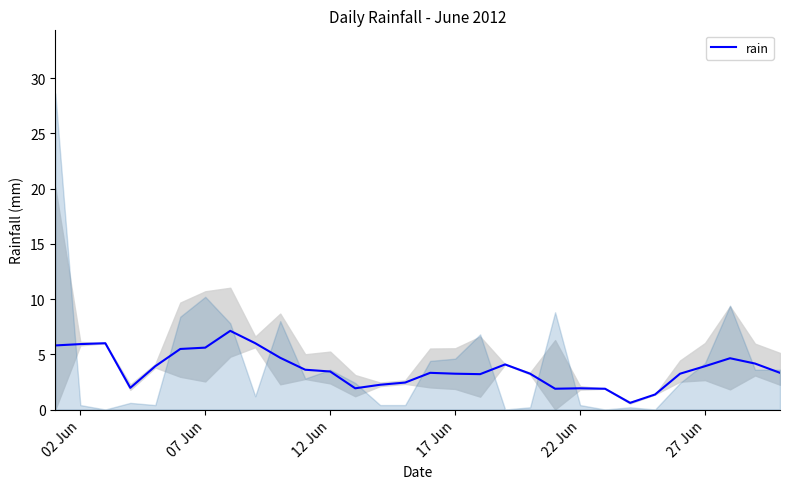

How many values are below 3?

9